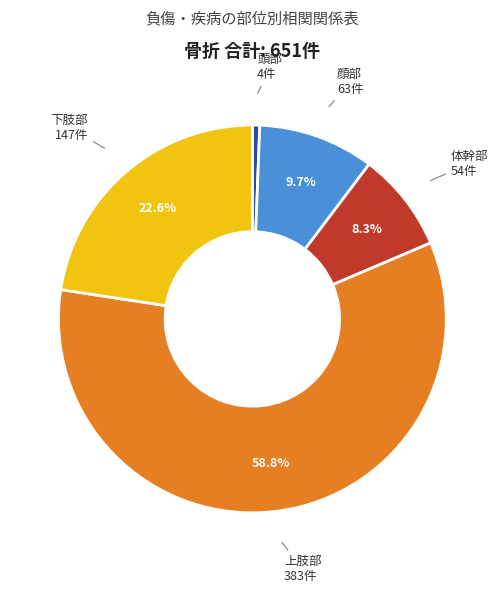

Is it true that 体幹部 is 2% of the pie?

False